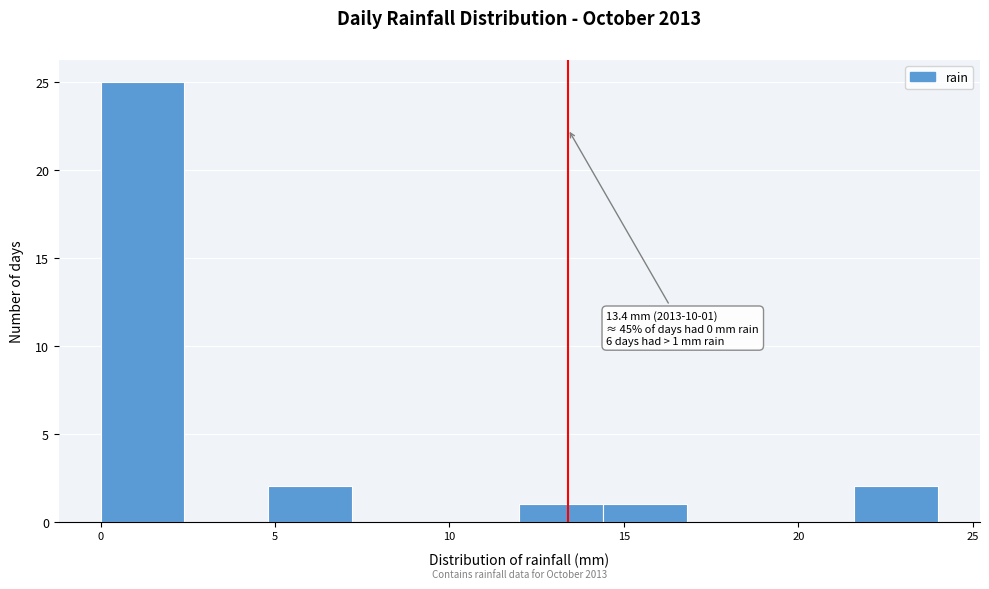

Which range on the x-axis has the tallest bar?

0.0 to 2.4